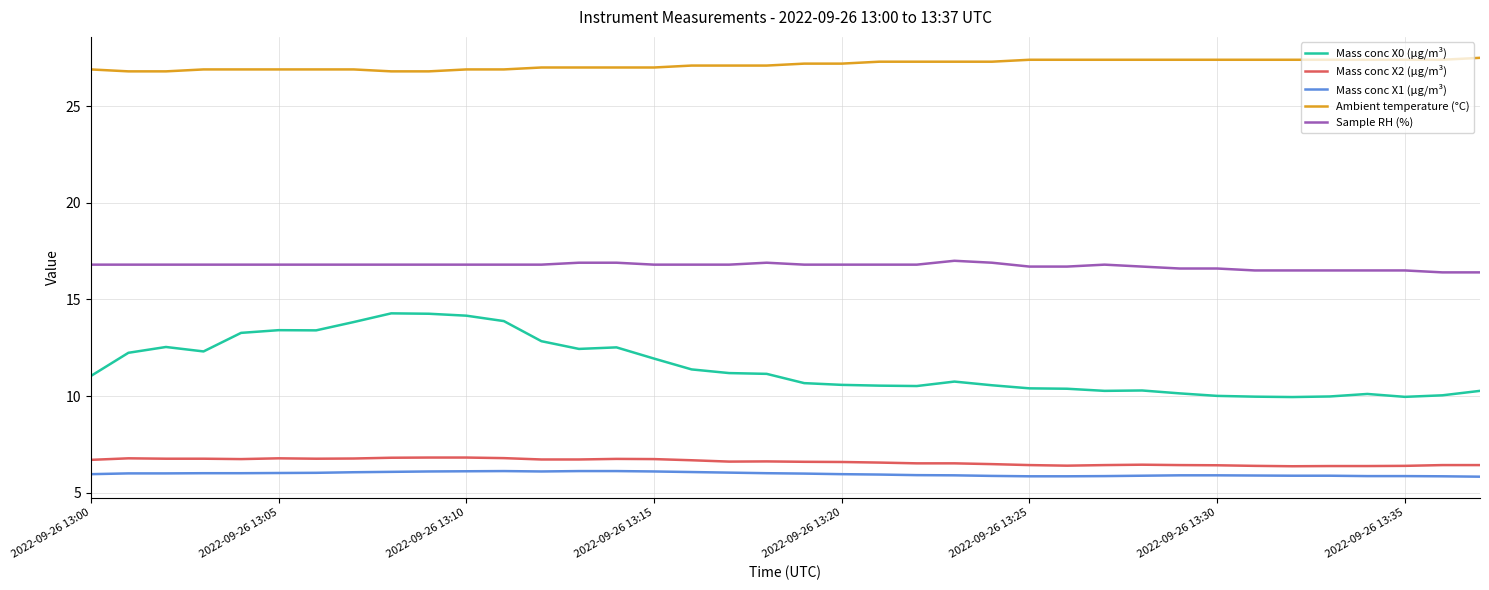

What is the minimum value shown in the chart?

5.8